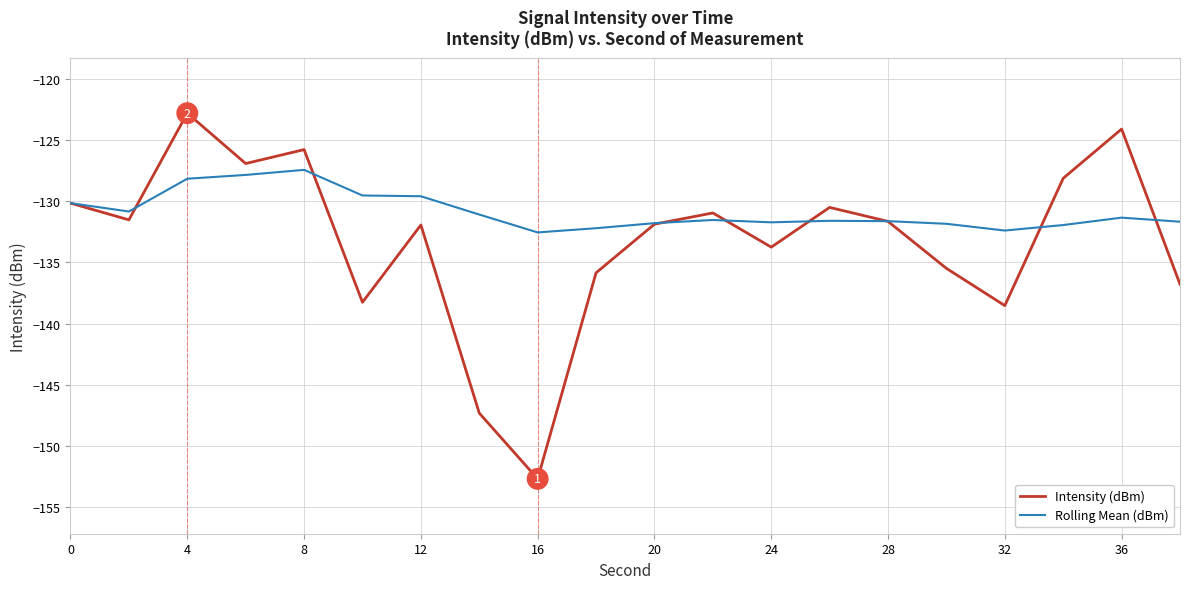

Which series ends up on top after the final intersection of Intensity (dBm) and Rolling Mean (dBm)?

Rolling Mean (dBm)